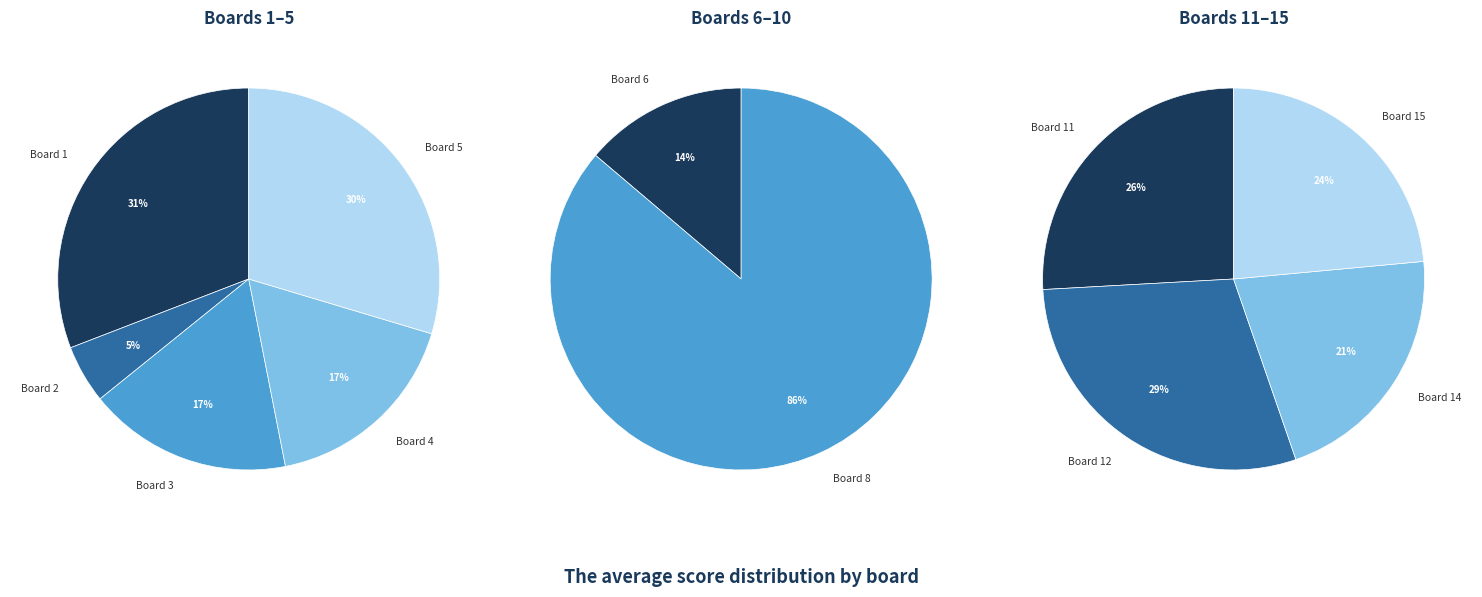

Is it true that Gaifarta Kmefgnwq is 17% of the pie?

False